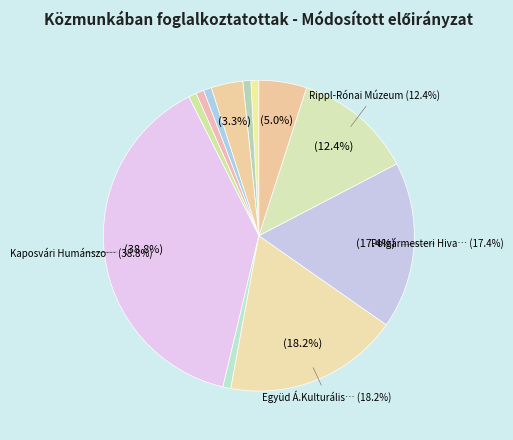

Which slice is the smallest?

Városgondnokság